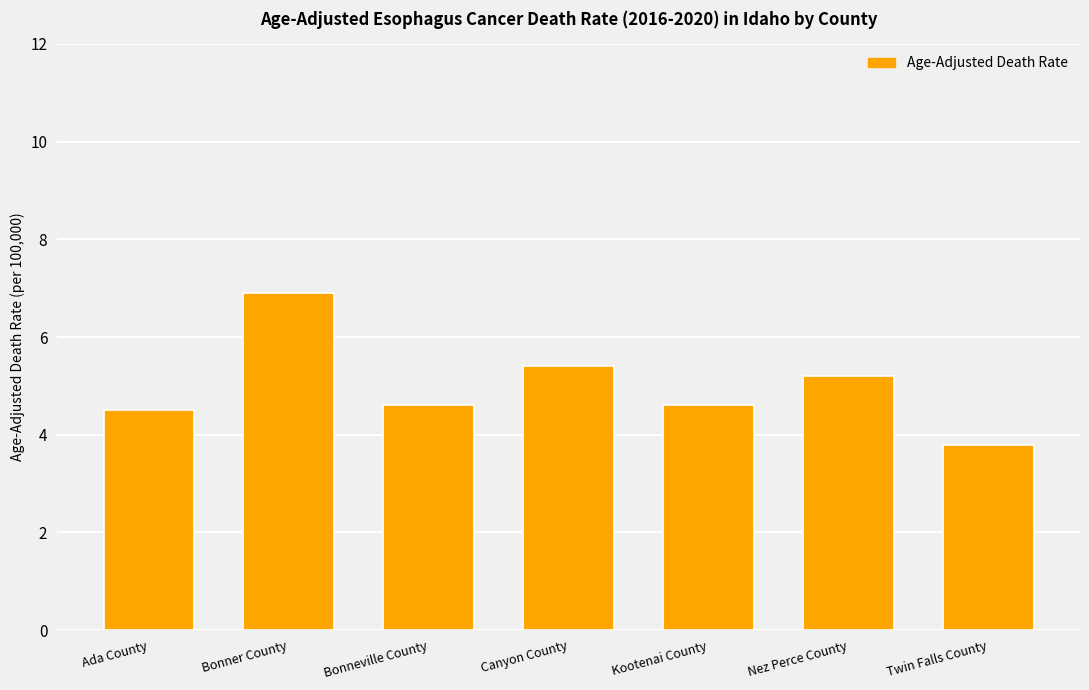

Reading right to left, extract all data points from this chart.

3.8	5.2	4.6	5.4	4.6	6.9	4.5